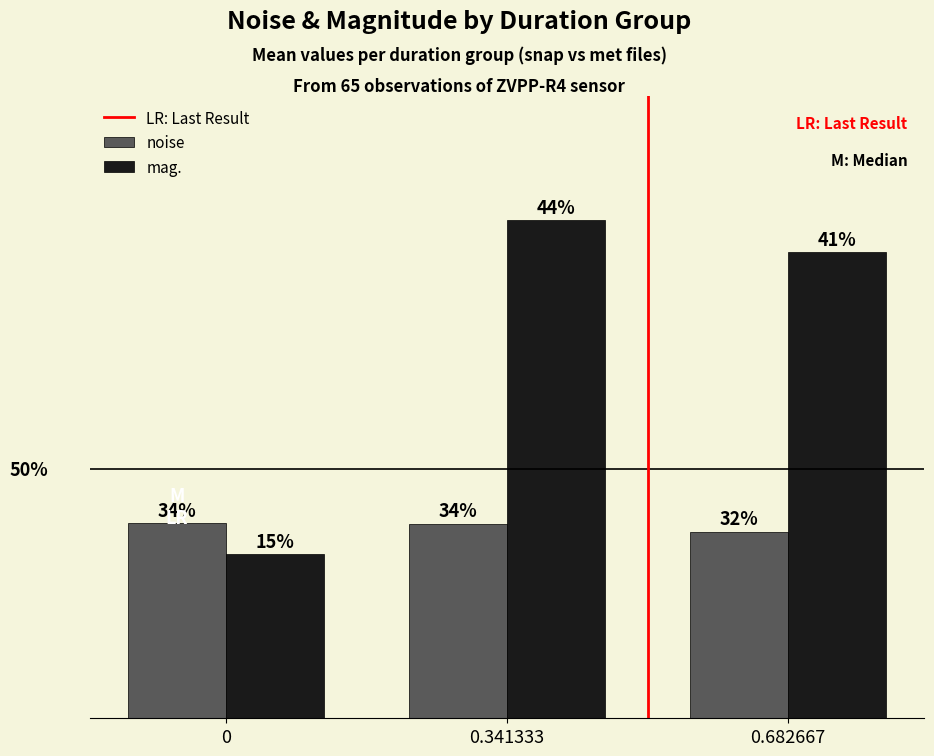

Rank the series at 0 from lowest to highest value.

mag., noise